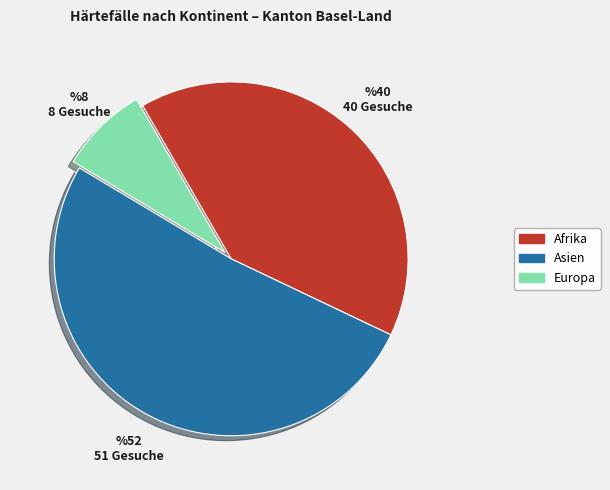

Is there a majority slice in this chart?

Yes